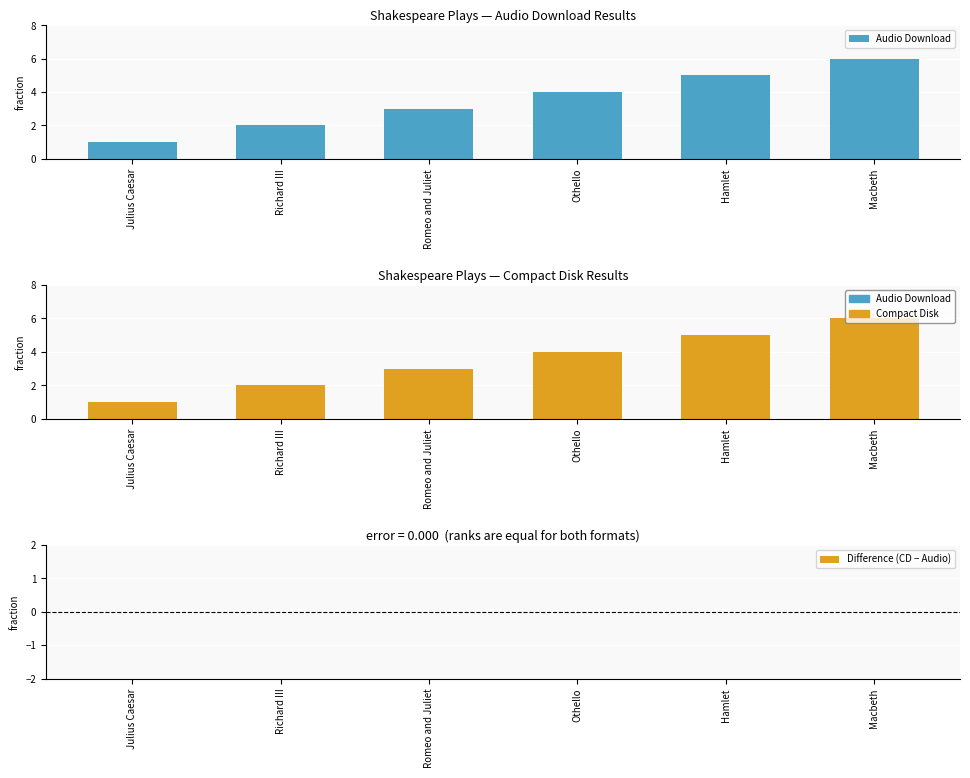

Reading left to right, extract all data points from this chart.

Audio Download: Julius Caesar=1	Richard III=2	Romeo and Juliet=3	Othello=4	Hamlet=5	Macbeth=6
Compact Disk: Julius Caesar=1	Richard III=2	Romeo and Juliet=3	Othello=4	Hamlet=5	Macbeth=6
Difference (CD − Audio): Julius Caesar=0	Richard III=0	Romeo and Juliet=0	Othello=0	Hamlet=0	Macbeth=0